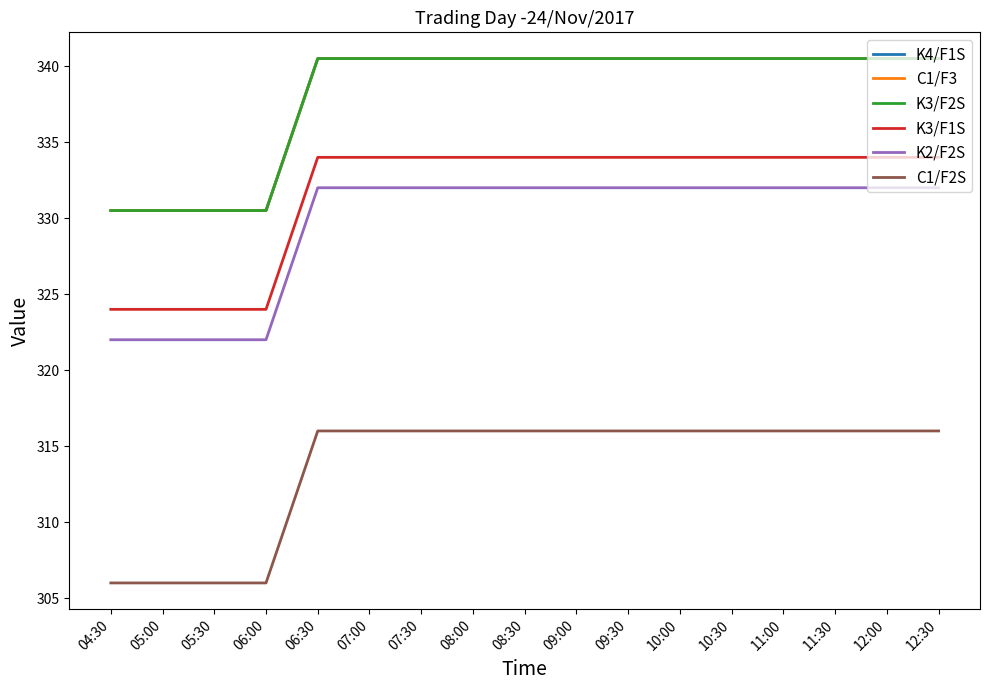

The K3/F2S series shows 340.5 at 10:00. True or false?

True